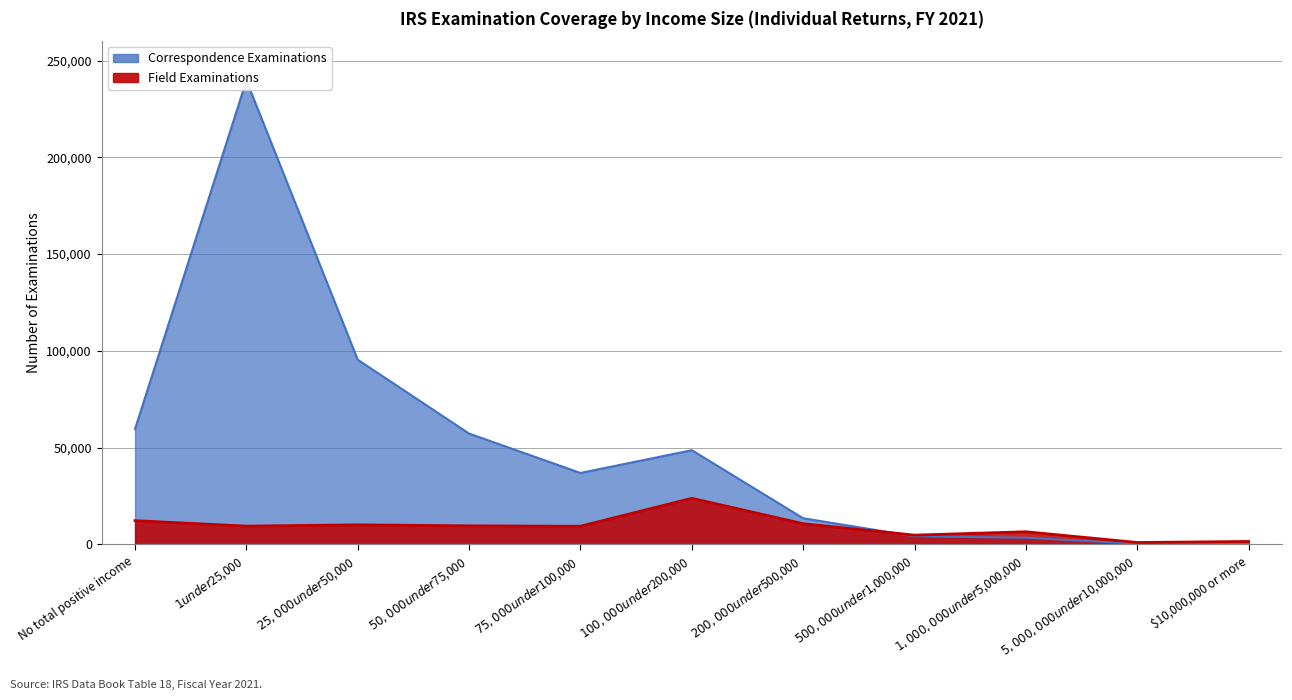

At which category is the sum across all series the highest?

$1 under $25,000